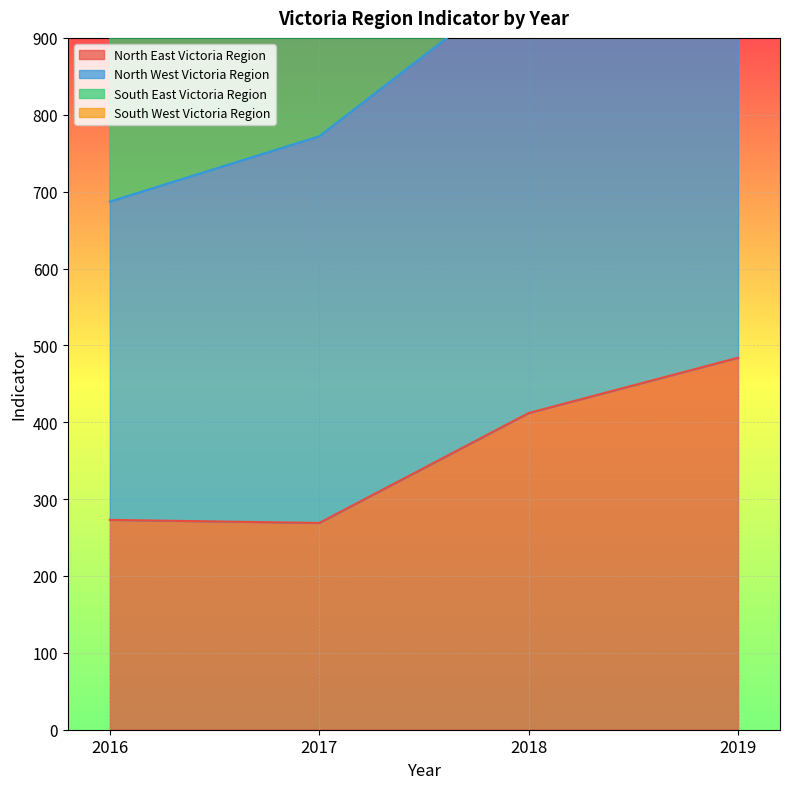

What is the value of the North West Victoria Region point at the 2nd from the left?

1667